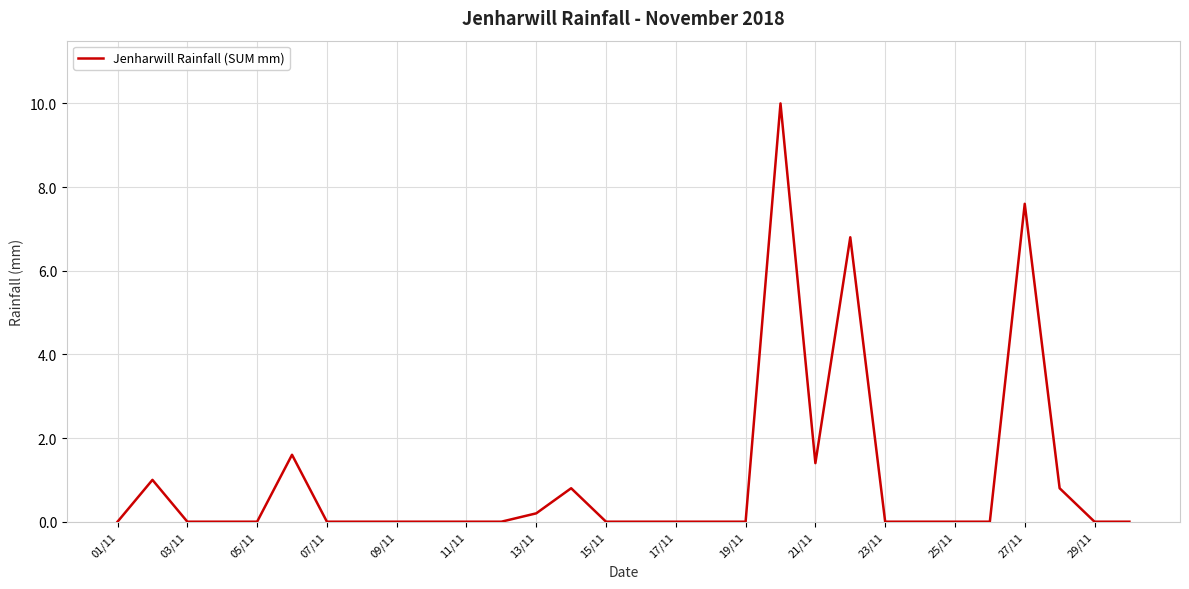

What is the difference between the maximum and minimum values?

10.0